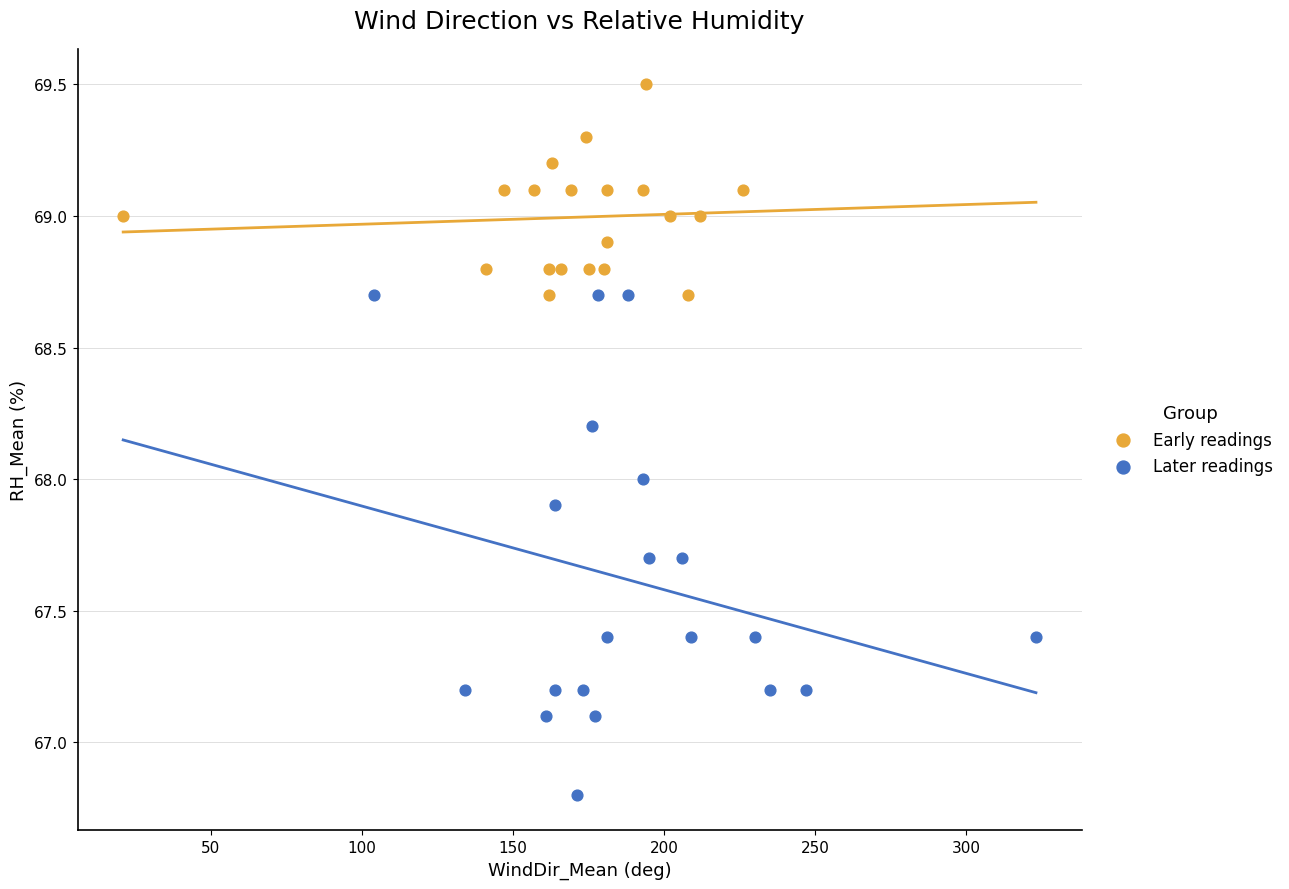

Which series reaches the minimum Y coordinate?

Later readings